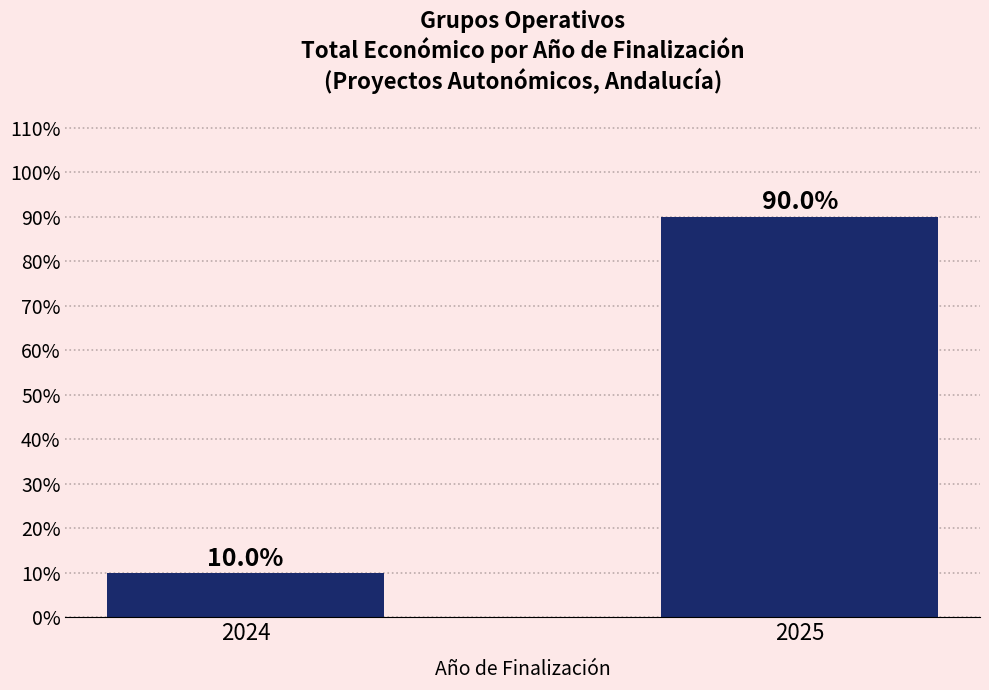

Are the bars horizontal?

No